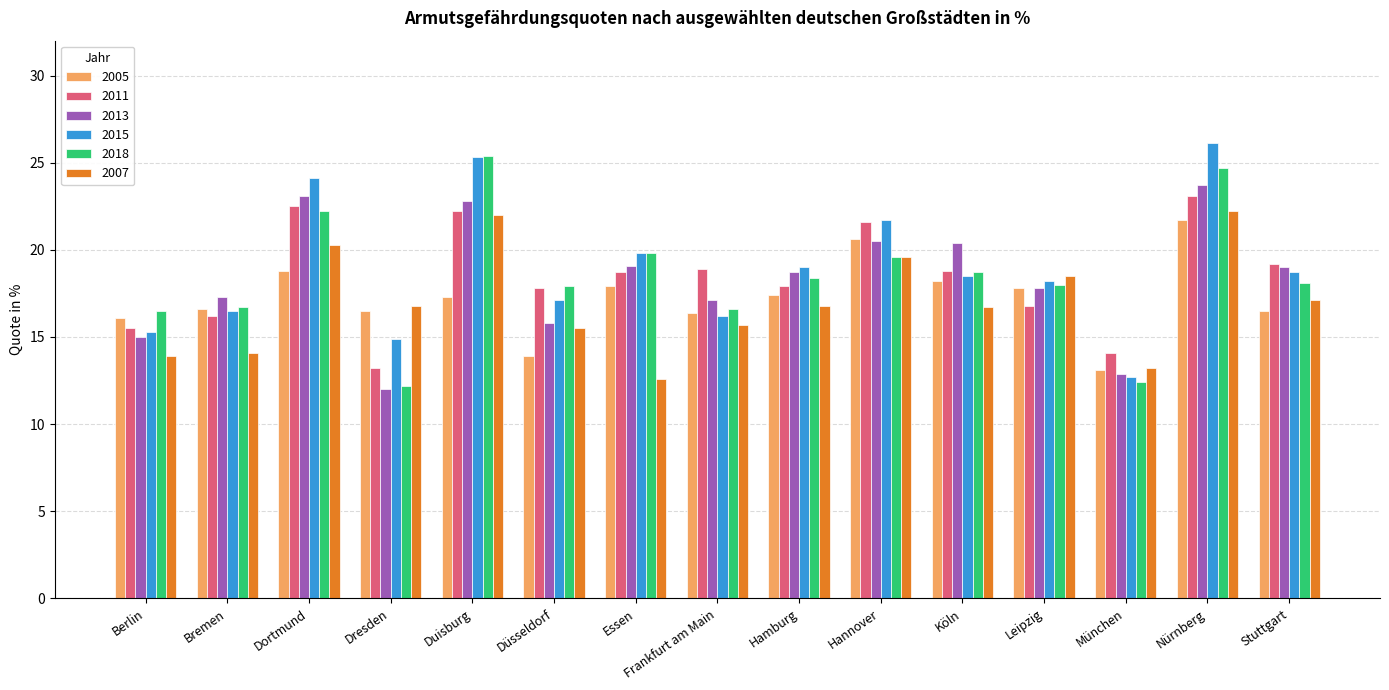

Which category has the highest value across all series?

Nürnberg